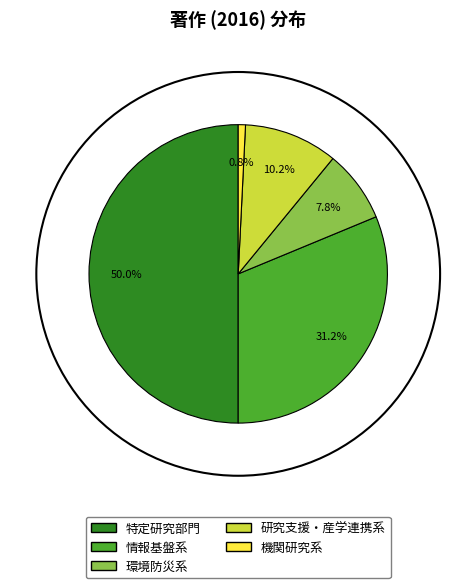

Is there any slice that represents more than half of the pie?

No